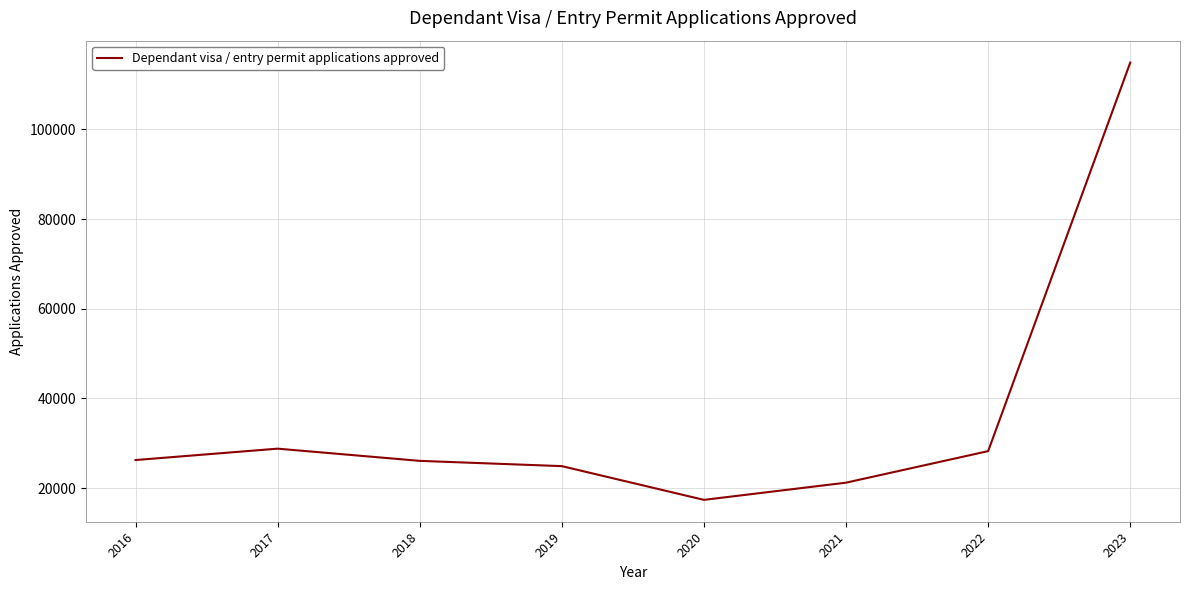

Which category has the lowest value across all series?

2020